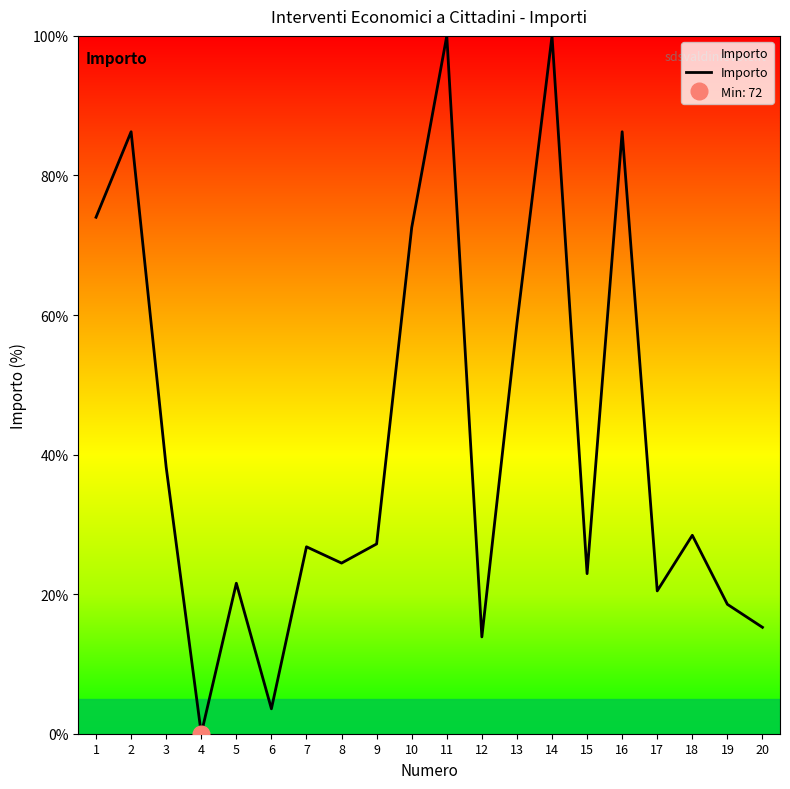

What is the difference between the values at 19 and 2?

67.7